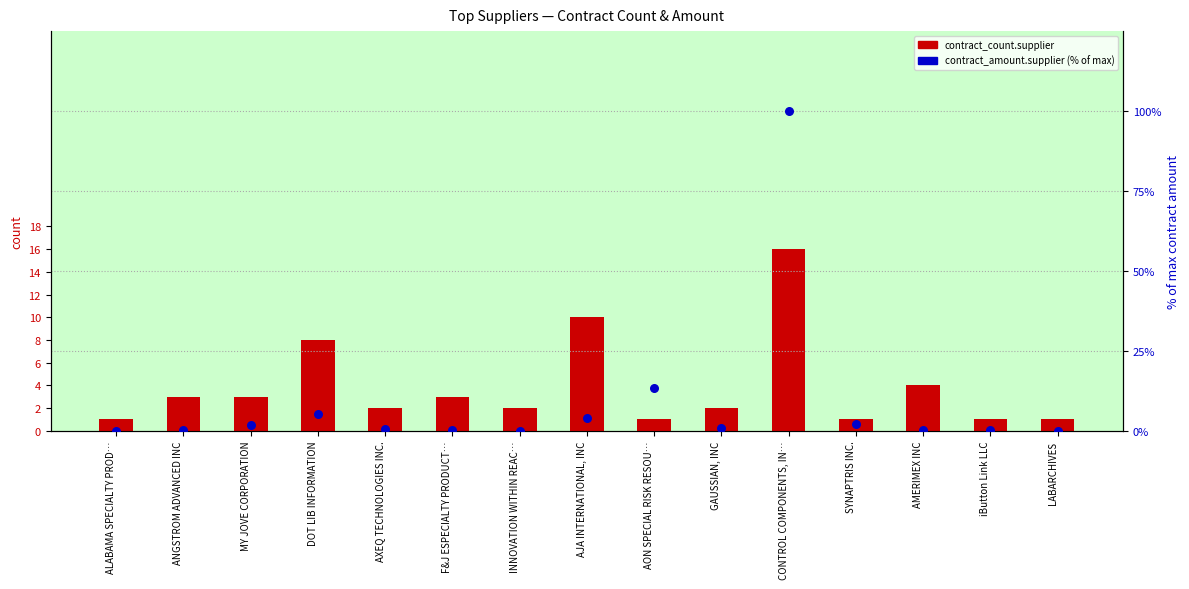

At which category is the sum across all series the highest?

CONTROL COMPONENTS, IN…